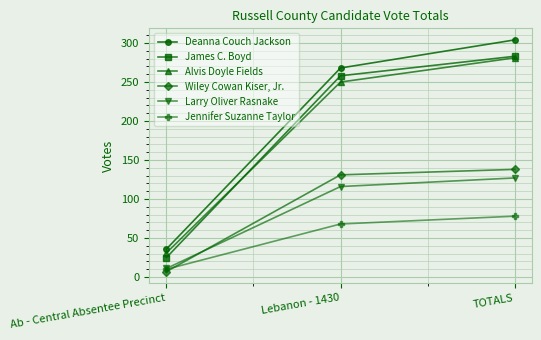

Which category has the lowest value across all series?

Ab - Central Absentee Precinct